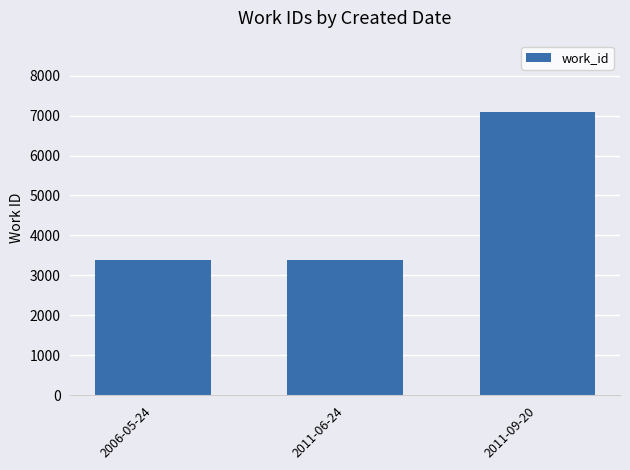

Is it true that the value at 2011-06-24 is 3396?

True